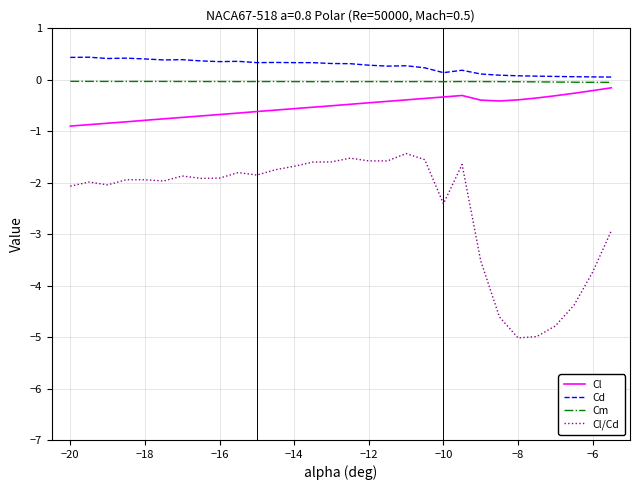

What is the difference between the maximum and minimum values in the Cl series?

0.7